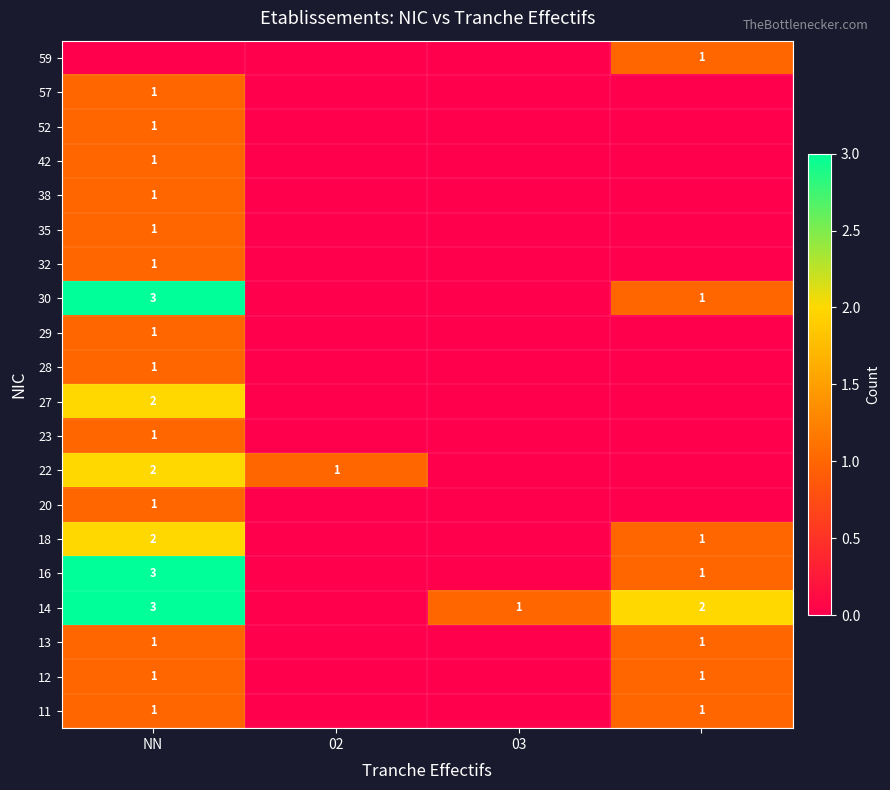

True or false: 28 has a value of 1 at NN.

True